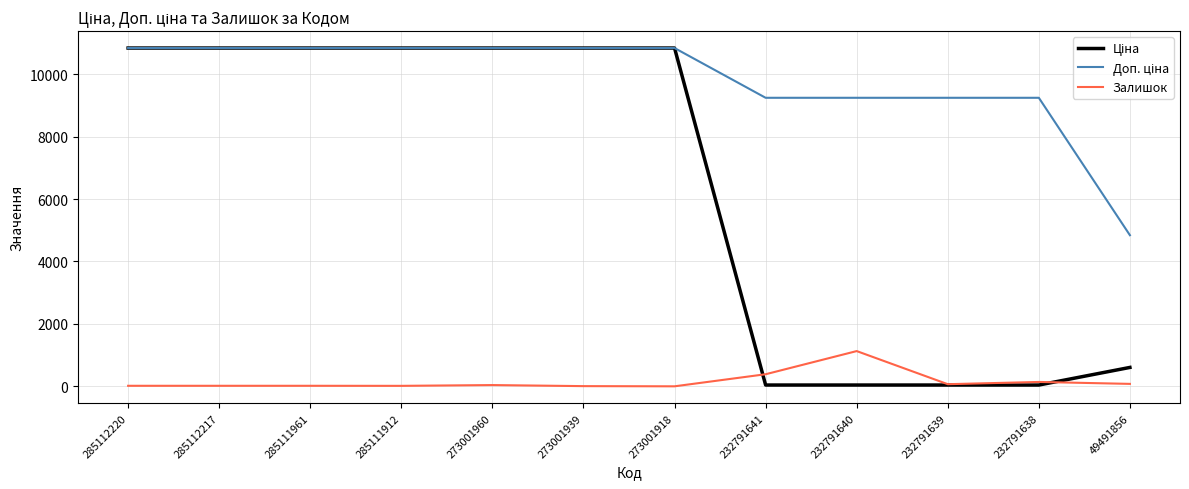

Is it true that Залишок equals 140.0 at 232791638?

True